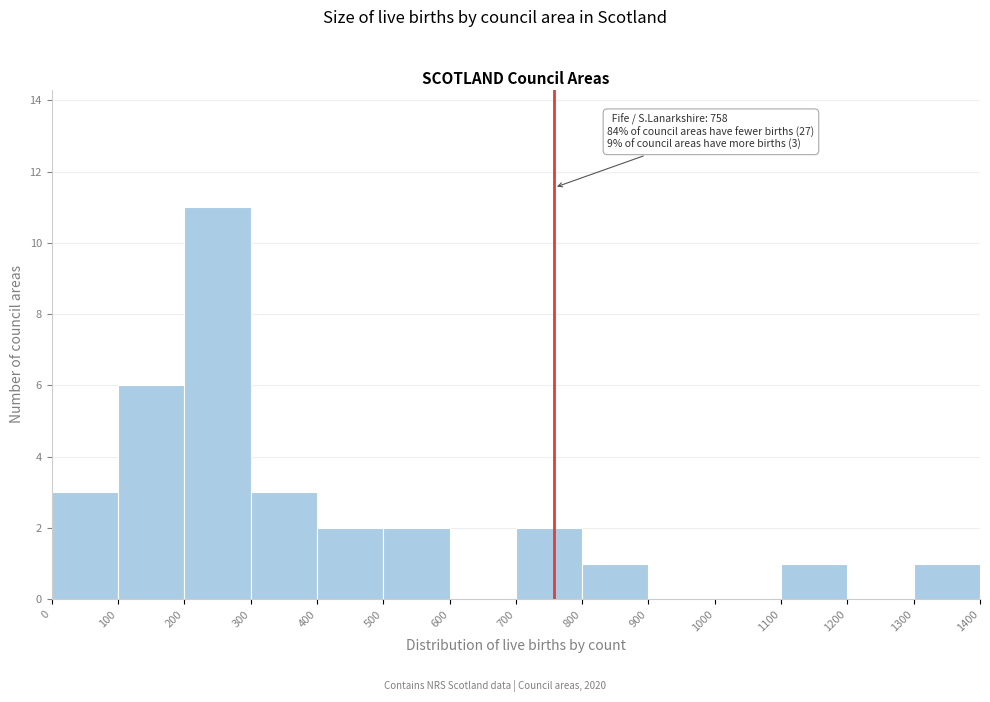

Over which range of the x-axis is the bar tallest?

200 to 300